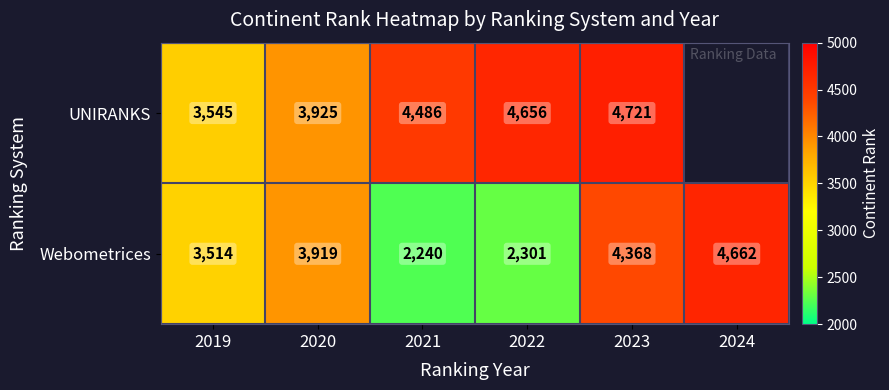

Which series changed the most between 2020 and 2023?

UNIRANKS